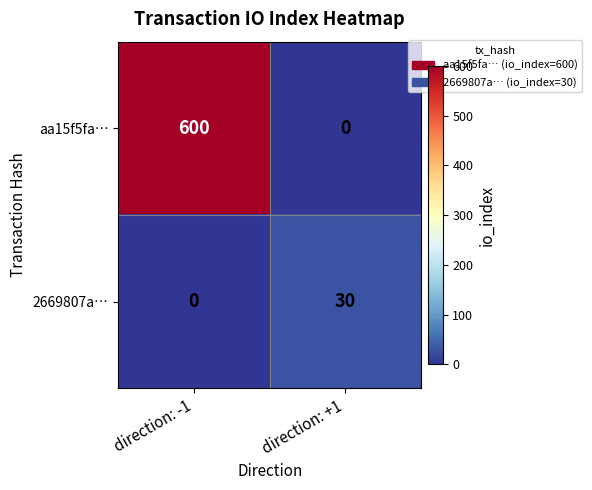

Where is 2669807a… nearest to the value 15?

direction: -1